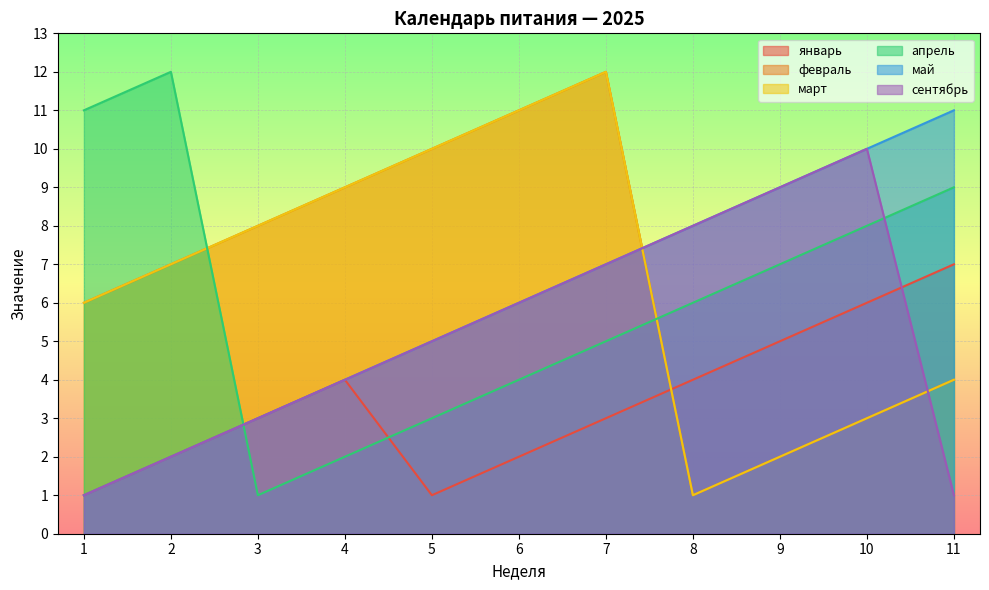

What is the average value of the сентябрь series?

5